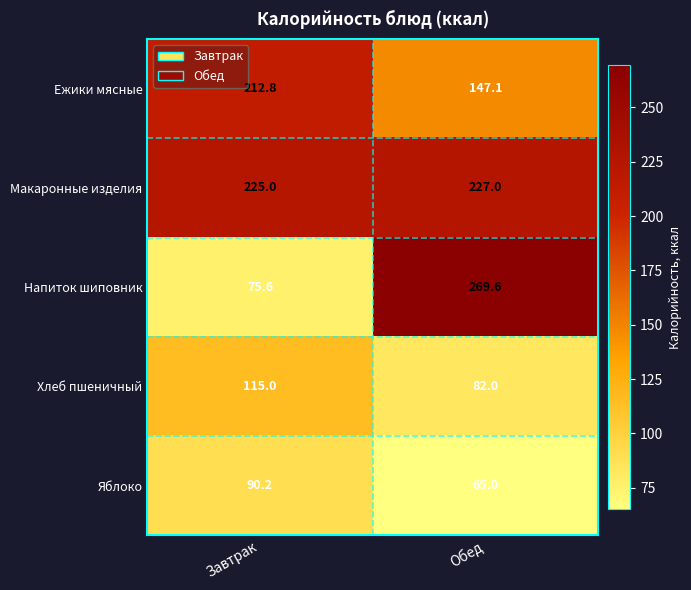

What is the sum of the Макаронные изделия values at Завтрак and Обед?

452.0